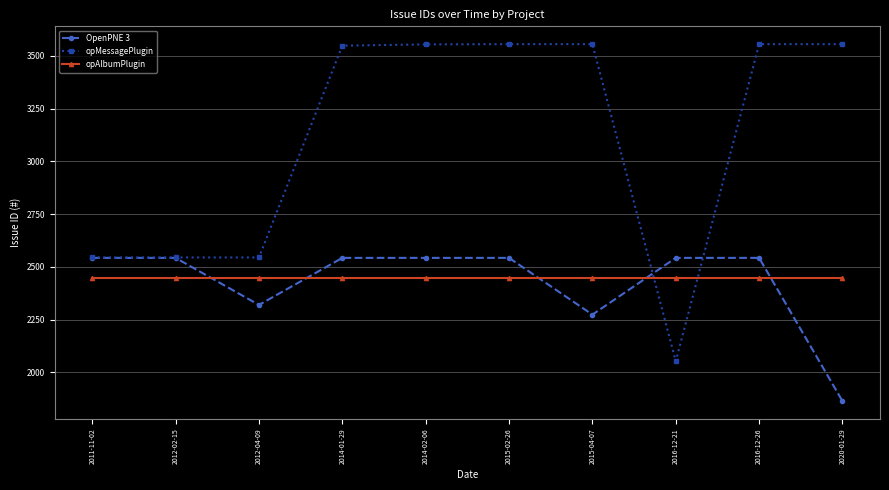

Which series changed the most between 2014-01-29 and 2020-01-29?

OpenPNE 3